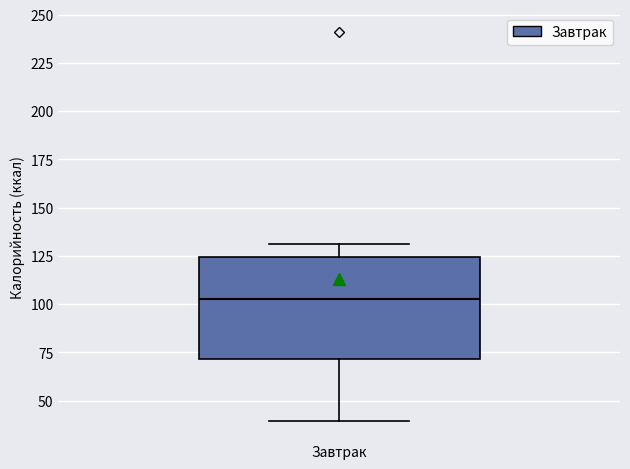

Transcribe this box plot: give where the median line is, the range the box spans, and where the two whiskers end, as read against the y-axis. The values are not printed on the chart, so give them approximately, as read against the axis.

median 105, box 70 to 125, whiskers 40 to 130